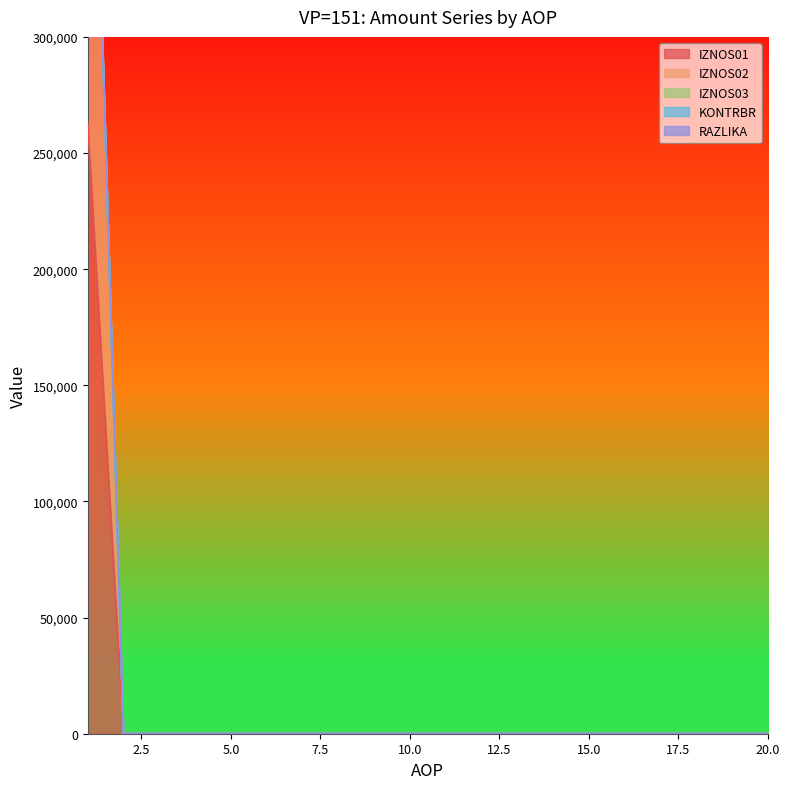

Does the chart have visible grid lines?

No